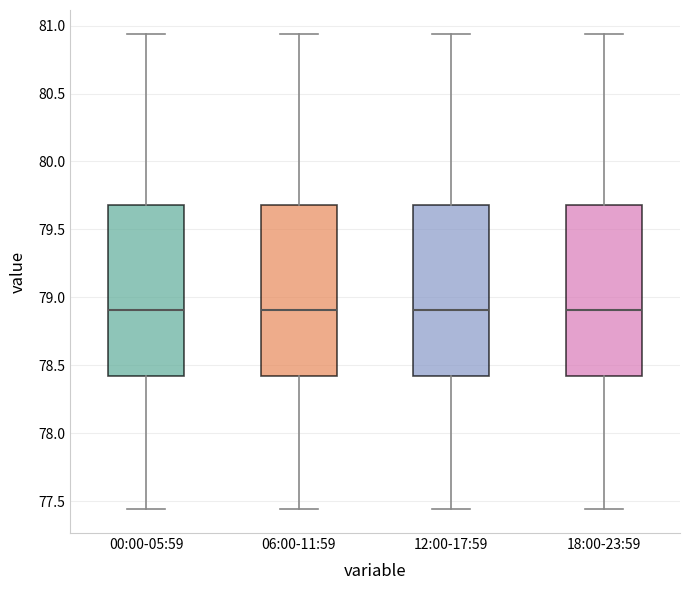

Reading left to right, read every box against the y-axis: the position of its median line, the range the box covers, and the ends of its whiskers. The values are not printed on the chart, so give them approximately, as read against the axis.

00:00-05:59: median 78.90, box 78.40 to 79.70, whiskers 77.45 to 80.95
06:00-11:59: median 78.90, box 78.40 to 79.70, whiskers 77.45 to 80.95
12:00-17:59: median 78.90, box 78.40 to 79.70, whiskers 77.45 to 80.95
18:00-23:59: median 78.90, box 78.40 to 79.70, whiskers 77.45 to 80.95